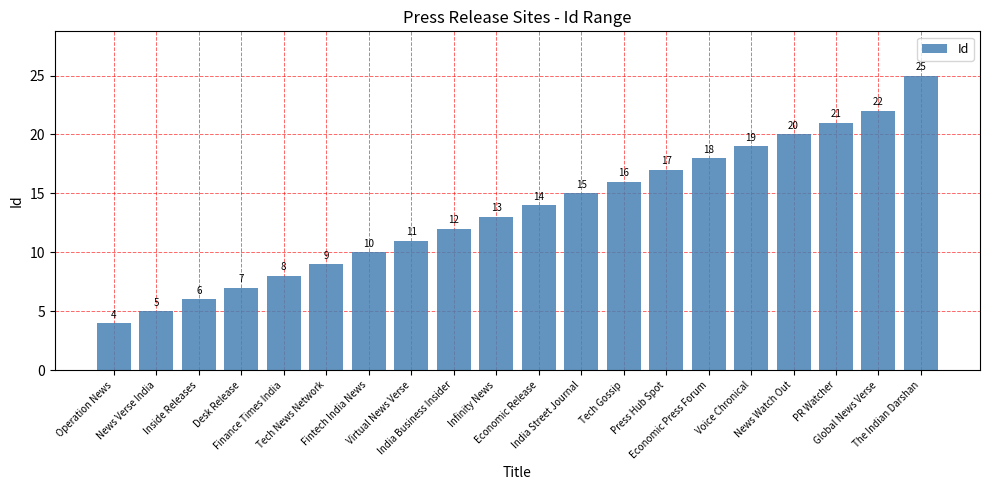

Rank the categories by value from highest to lowest.

The Indian Darshan, Global News Verse, PR Watcher, News Watch Out, Voice Chronical, Economic Press Forum, Press Hub Spot, Tech Gossip, India Street Journal, Economic Release, Infinity News, India Business Insider, Virtual News Verse, Fintech India News, Tech News Network, Finance Times India, Desk Release, Inside Releases, News Verse India, Operation News